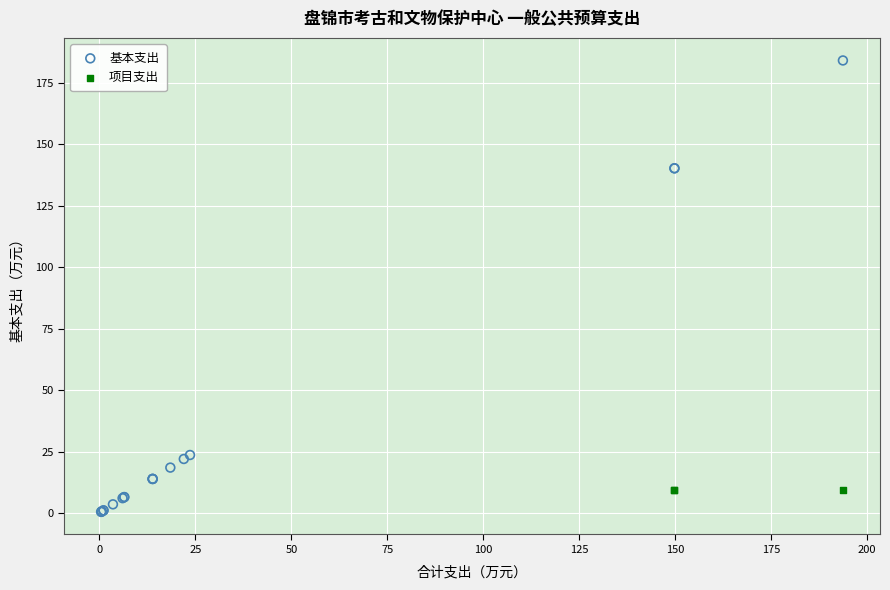

Which series contains the lowest Y value?

基本支出